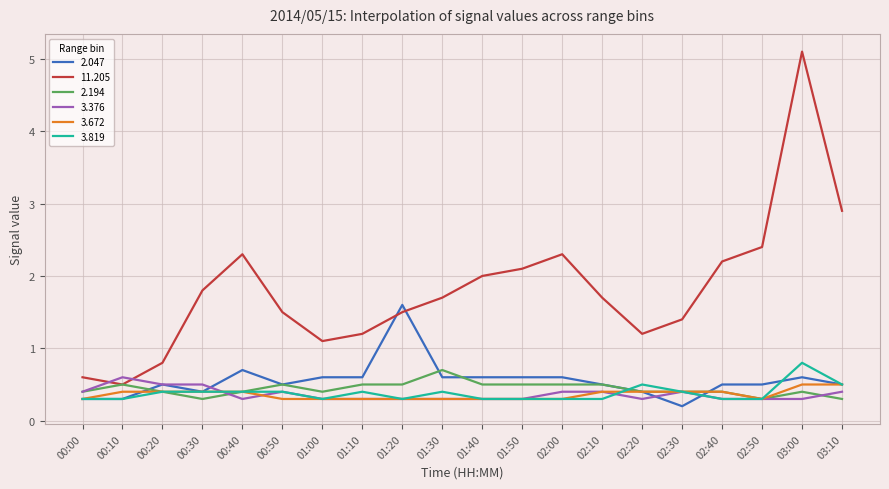

How many lines are shown in the chart?

6